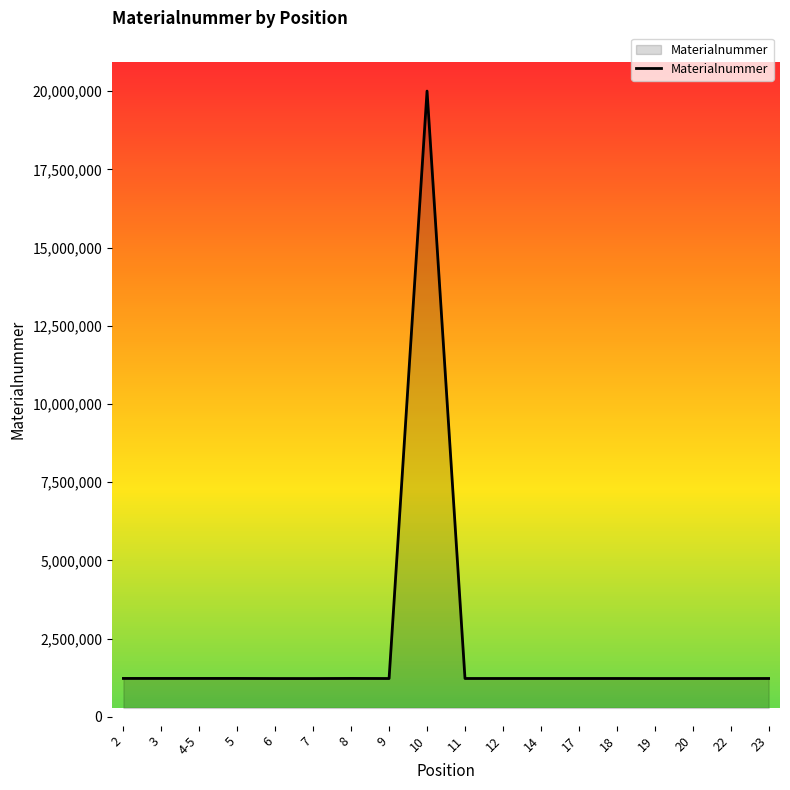

The value at 3 is 1225151. True or false?

True